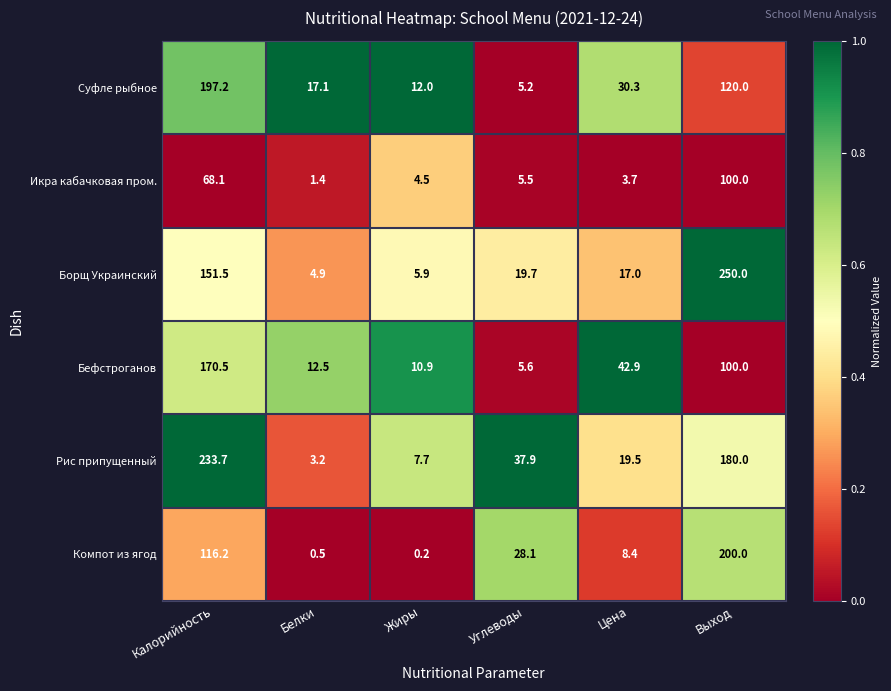

How many categories are shown in the chart?

6